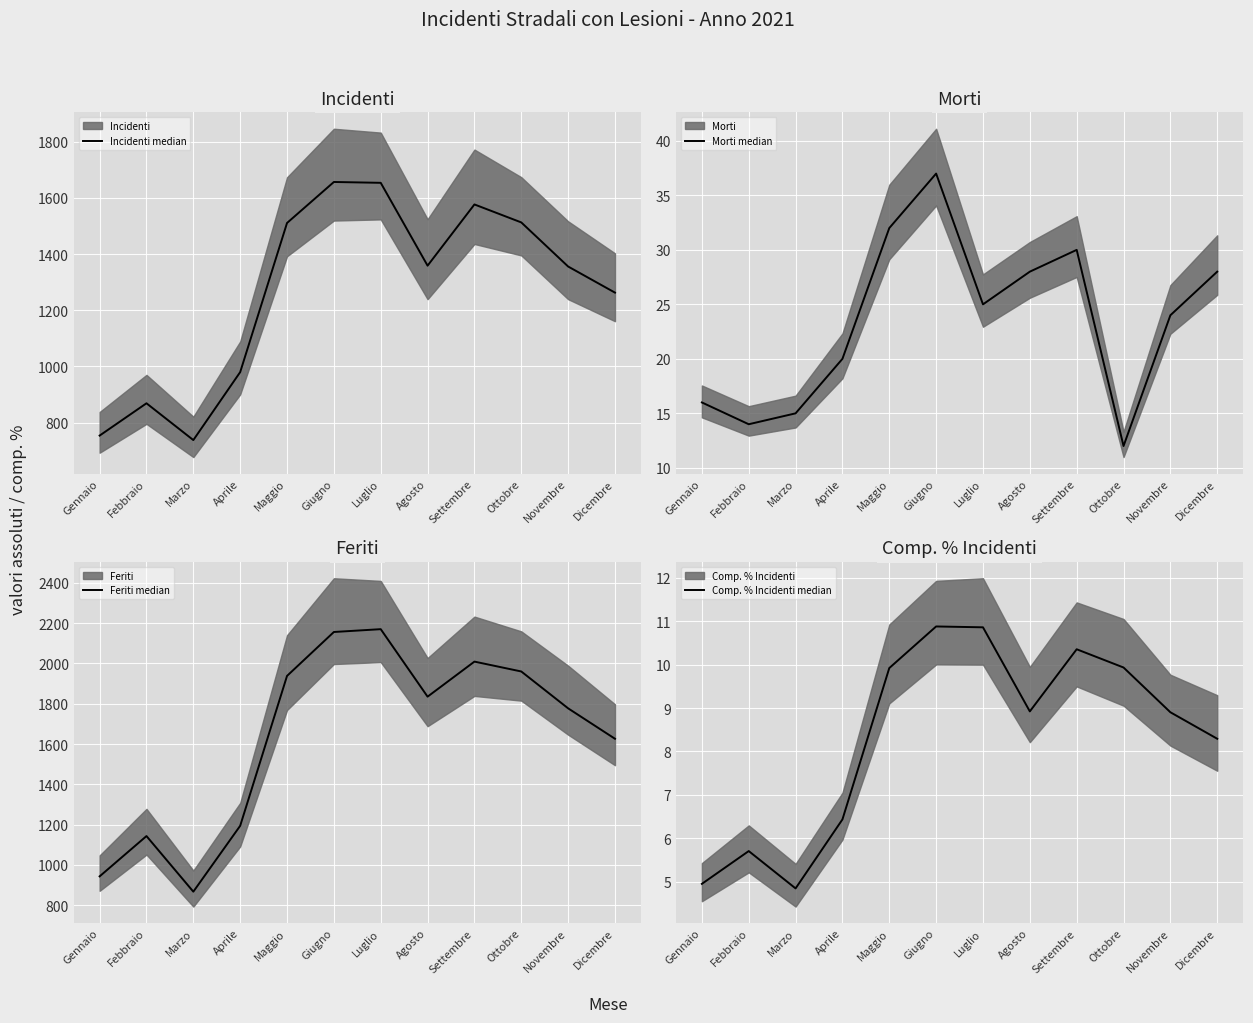

List the series in order of their peak value, lowest first.

Comp. % Incidenti median, Morti median, Incidenti median, Feriti median